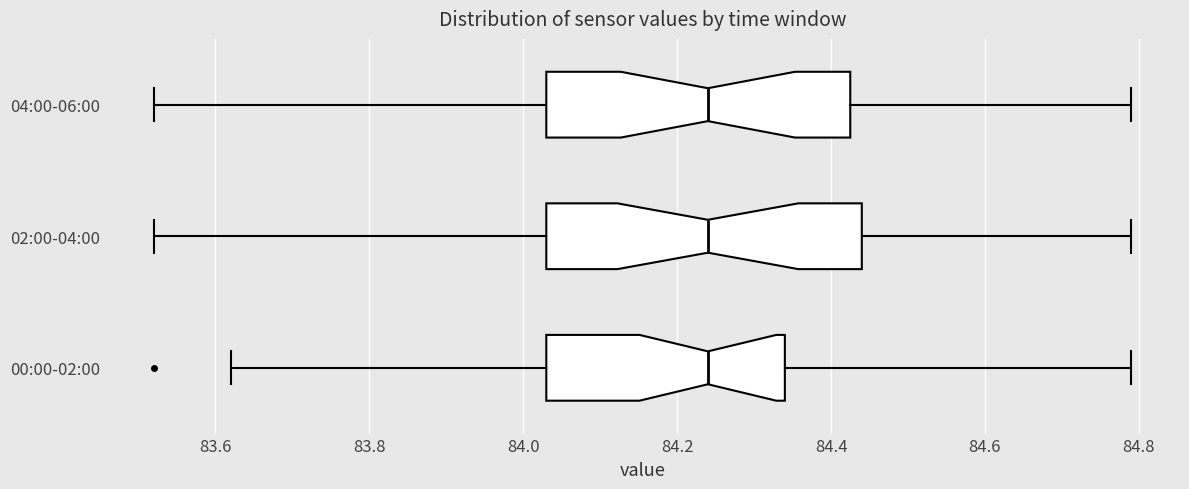

Where is the right edge of the box for 04:00-06:00 on the x-axis? The values are not printed on the chart, so give them approximately, as read against the axis.

84.42